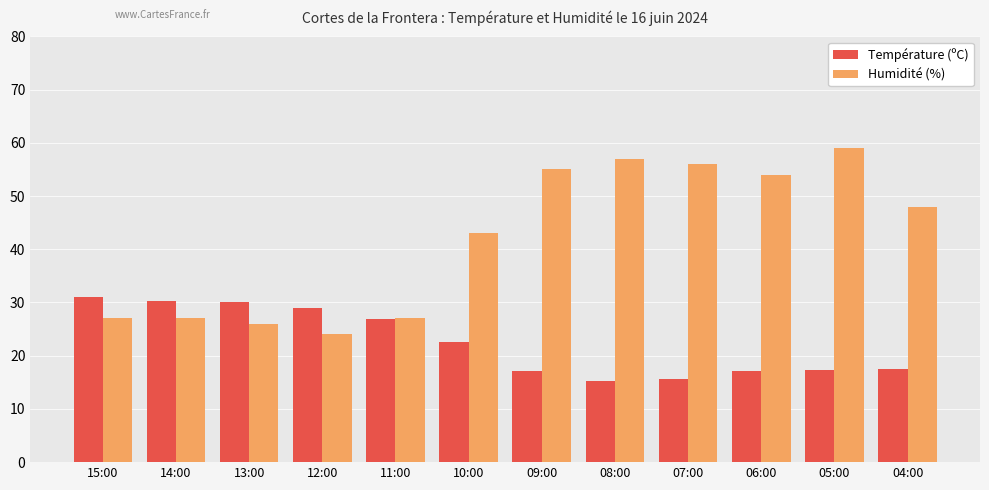

What is the label of the 5th bar from the left?

11:00